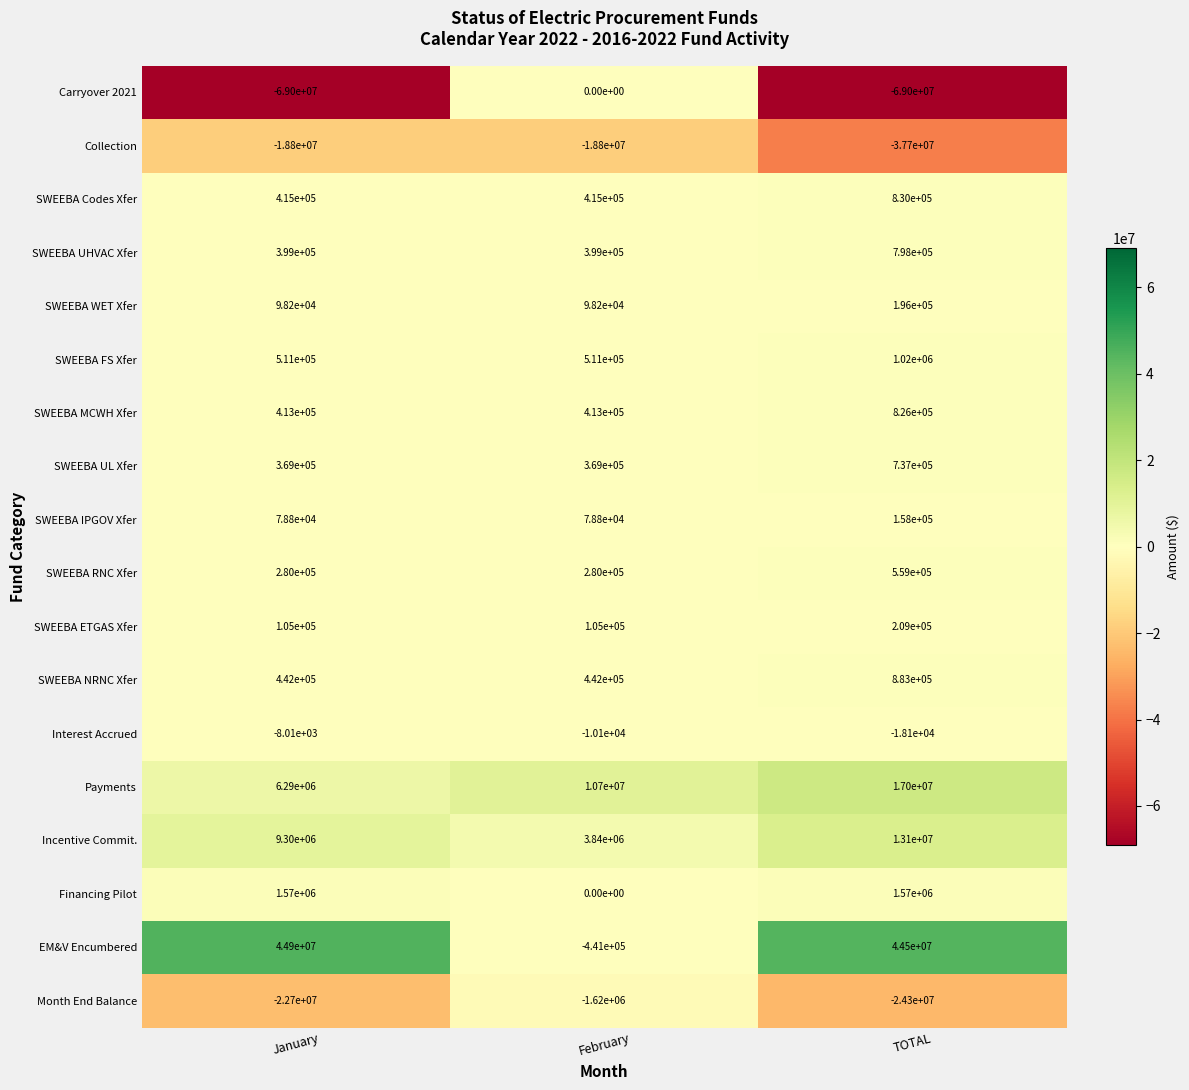

Is it true that SWEEBA UL Xfer equals 210706 at February?

False